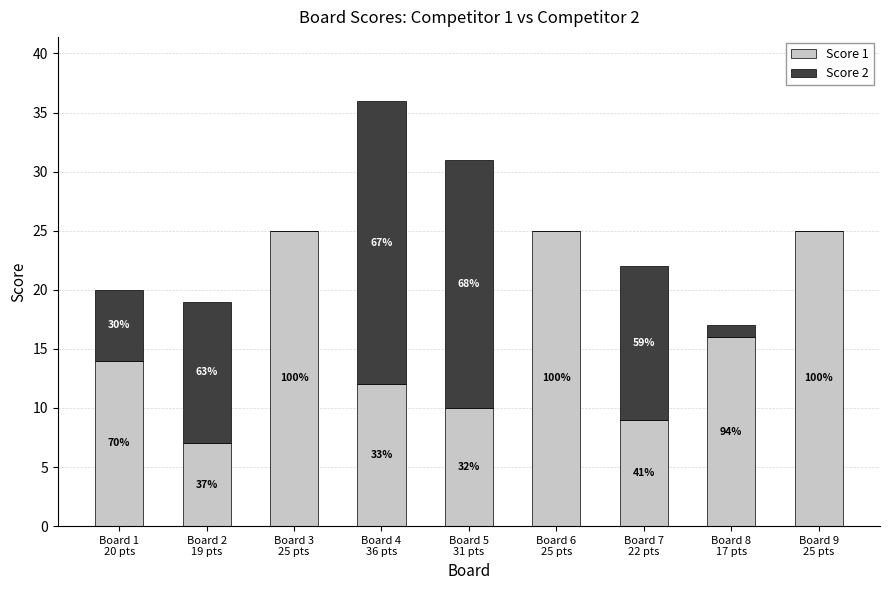

List the series in order of their overall mean, highest first.

Score 1, Score 2